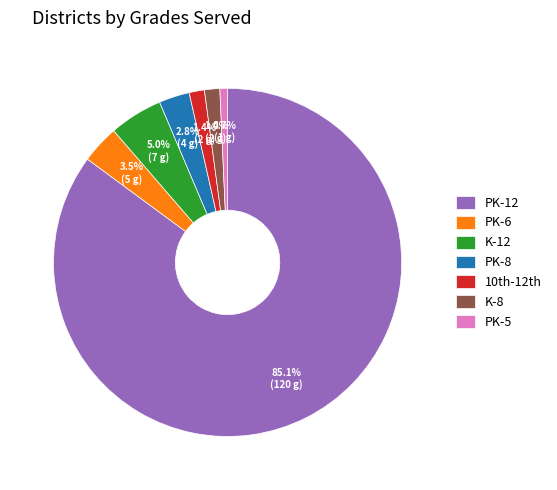

Which category has the smallest portion of the pie?

PK-5